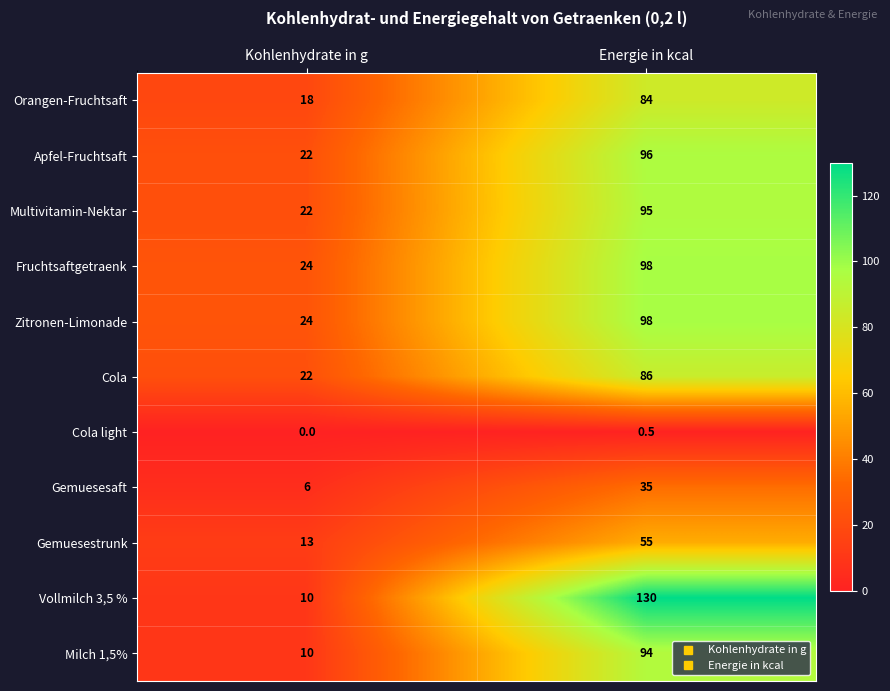

List the labels in order of Fruchtsaftgetraenk value, largest first.

Energie in kcal, Kohlenhydrate in g